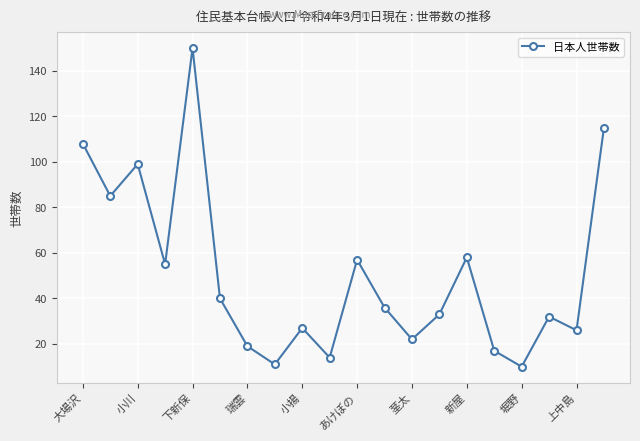

Reading left to right, transcribe all the data shown in this chart.

108	85	99	55	150	40	19	11	27	14	57	36	22	33	58	17	10	32	26	115